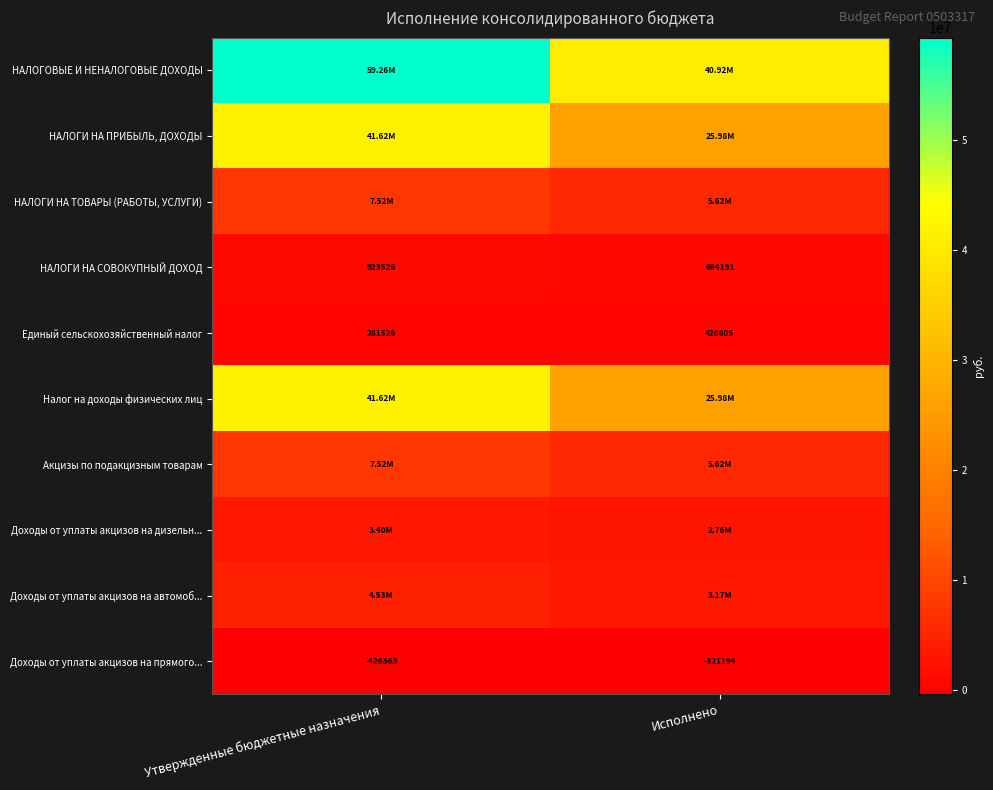

List the labels in order of Доходы от уплаты акцизов на прямого... value, largest first.

Исполнено, Утвержденные бюджетные назначения